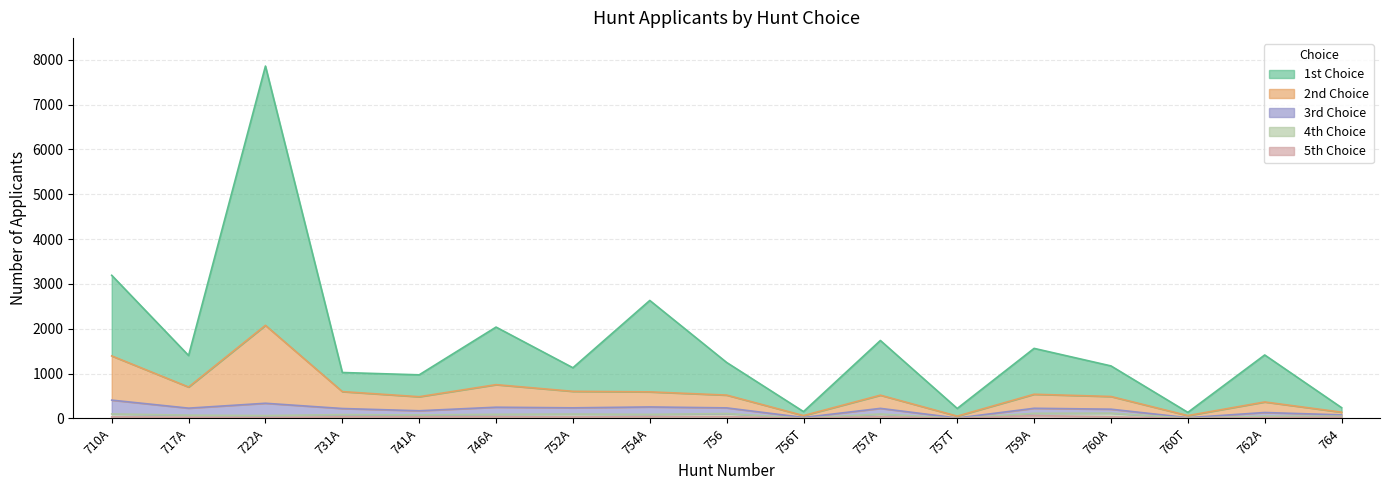

Which label corresponds to the largest value in the chart?

722A